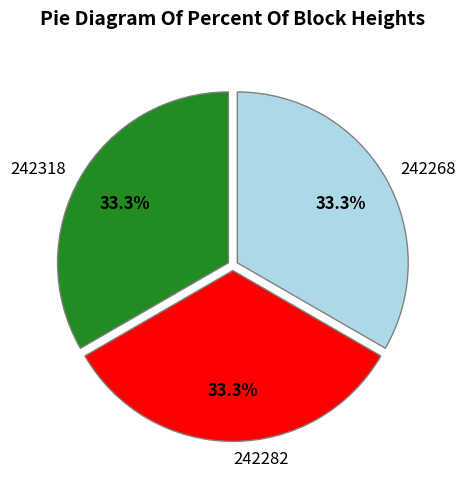

What is the total percentage of 242282 and 242268?

66.7%